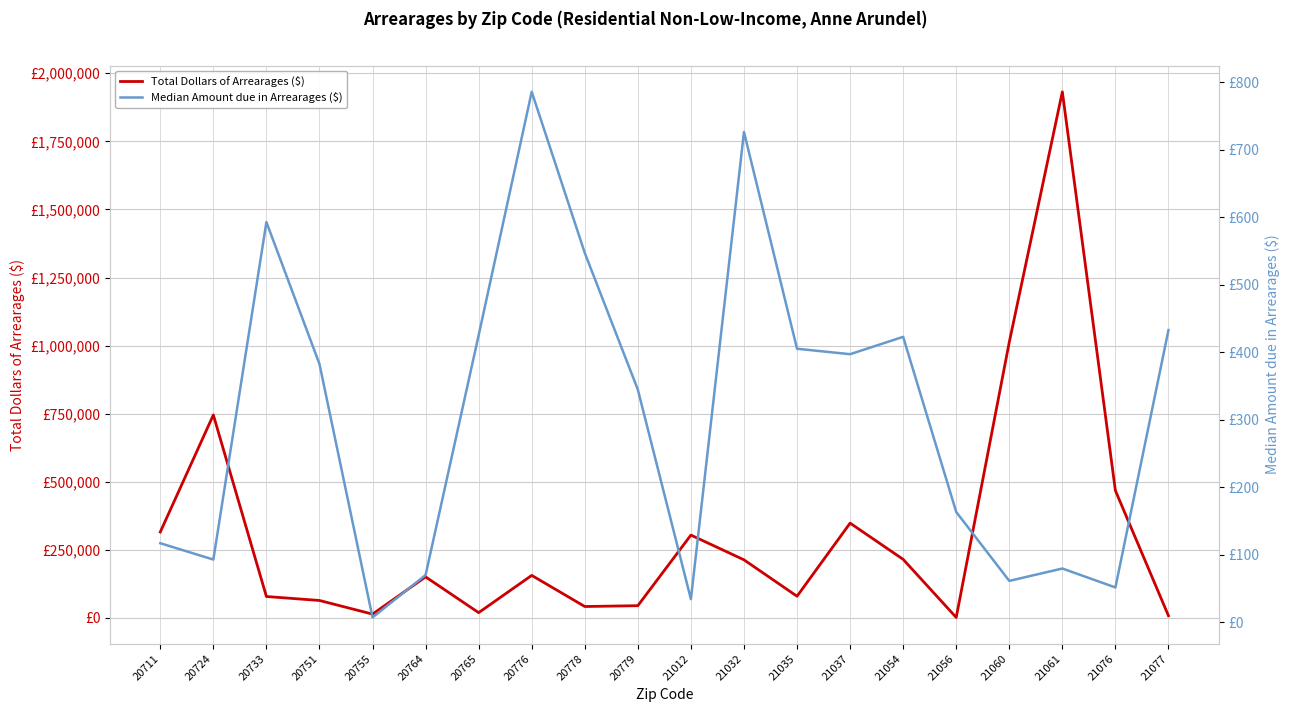

Which has a higher value, 21060 or 20755?

21060